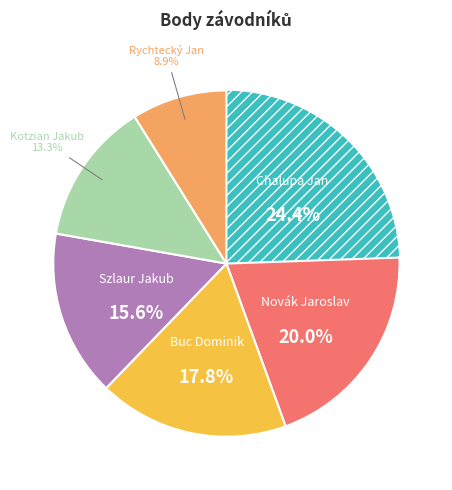

Does any single category account for the majority?

No